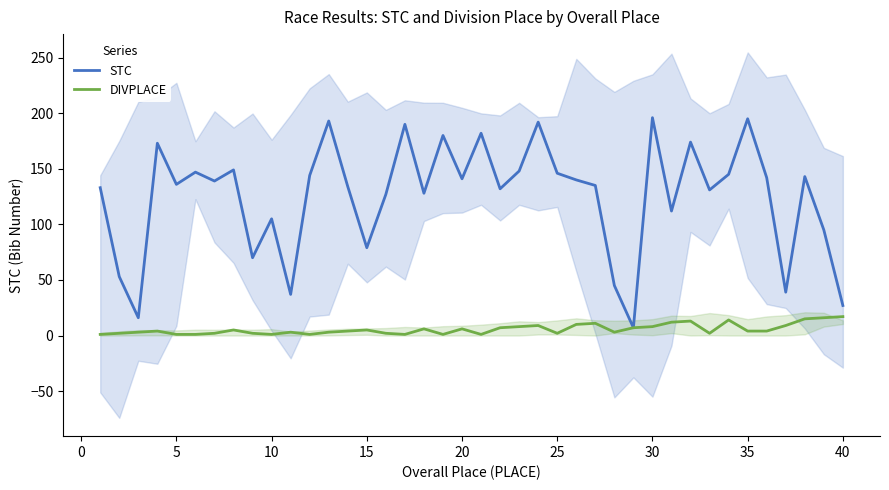

True or false: DIVPLACE and STC cross at least once.

False